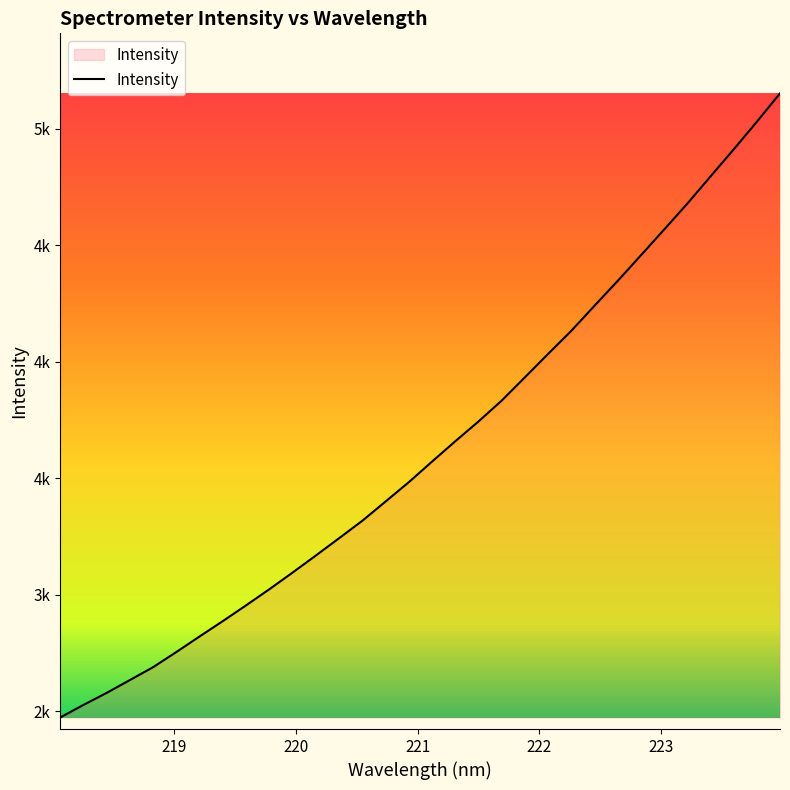

Does the chart have visible grid lines?

No